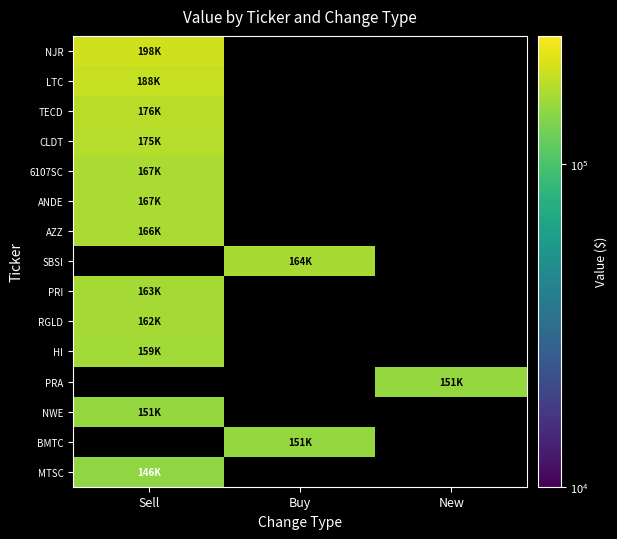

List the series in order of their overall mean, highest first.

NJR, LTC, TECD, CLDT, 6107SC, ANDE, AZZ, SBSI, PRI, RGLD, HI, PRA, NWE, BMTC, MTSC